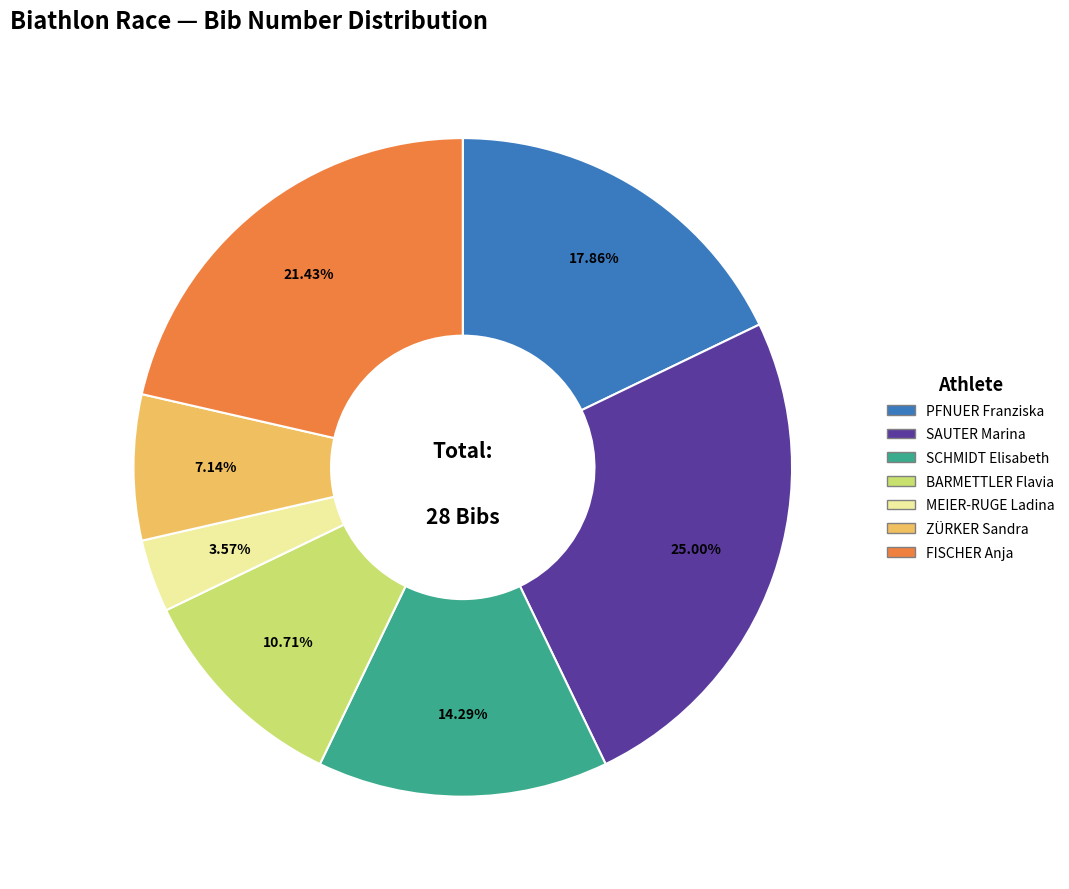

True or false: SCHMIDT Elisabeth accounts for 26% of the total.

False